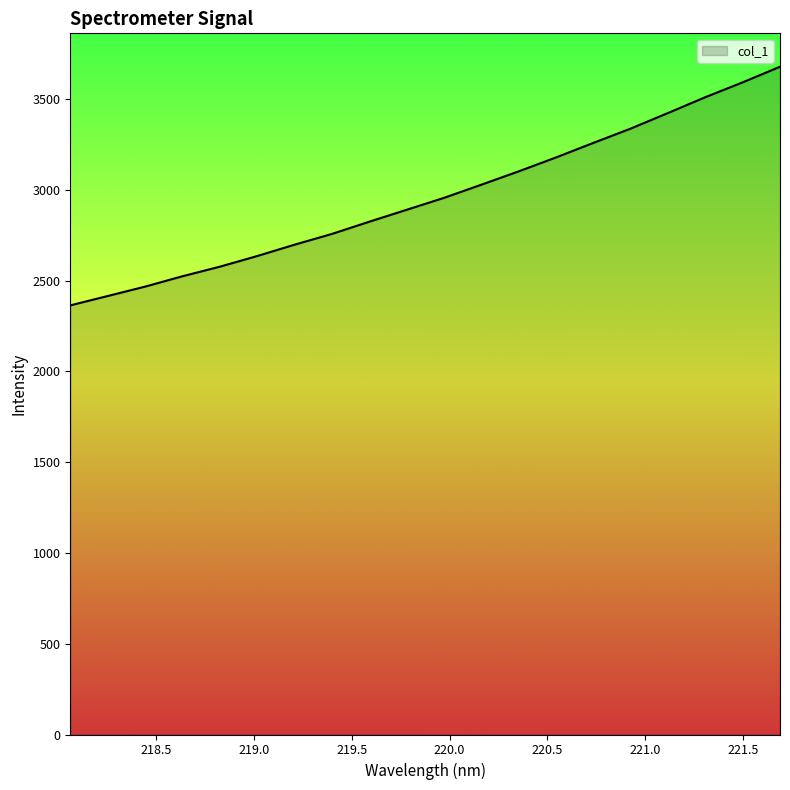

What is the minimum value shown in the chart?

2363.2